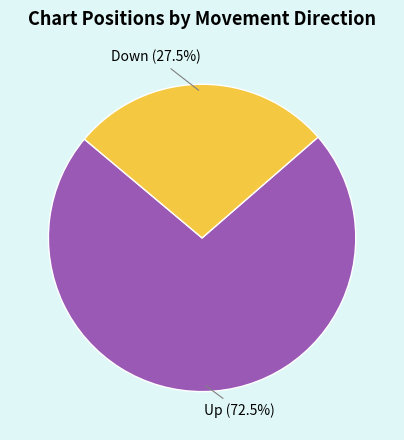

Which category accounts for the majority?

Up